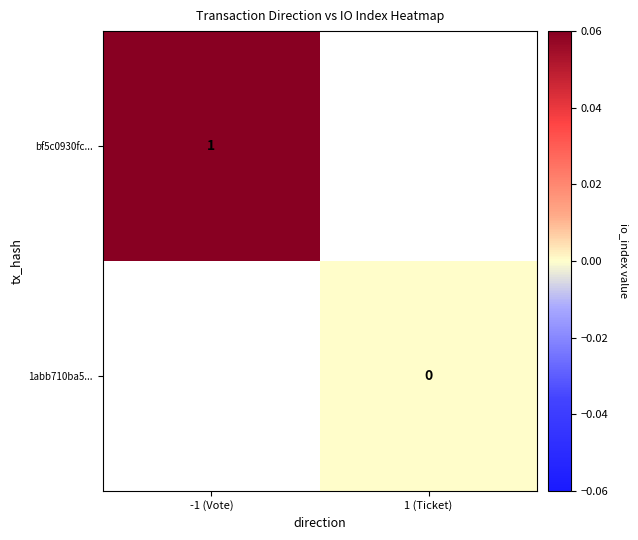

Is the value of bf5c0930fc... at -1 (Vote) greater than the value of 1abb710ba5... at 1 (Ticket)?

Yes